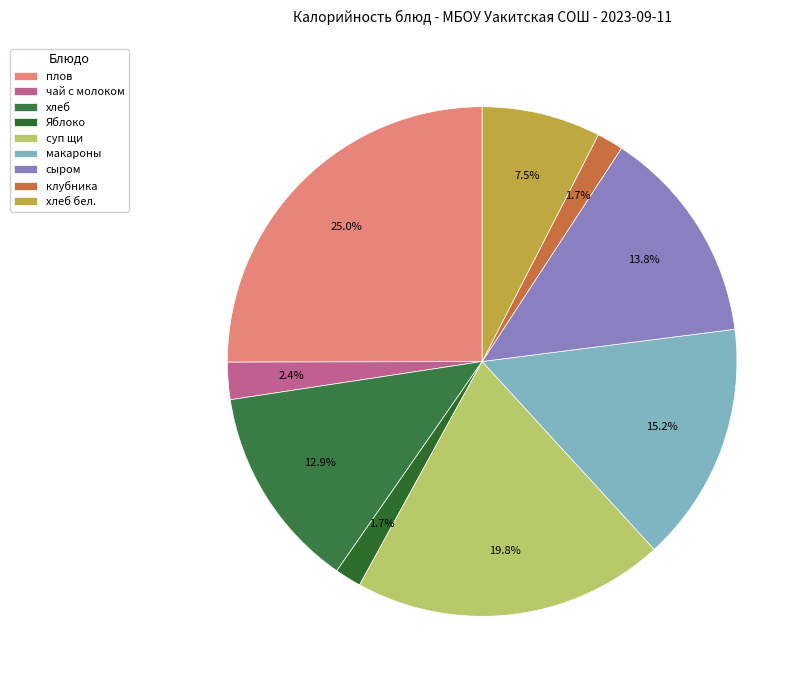

Does any single category account for the majority?

No